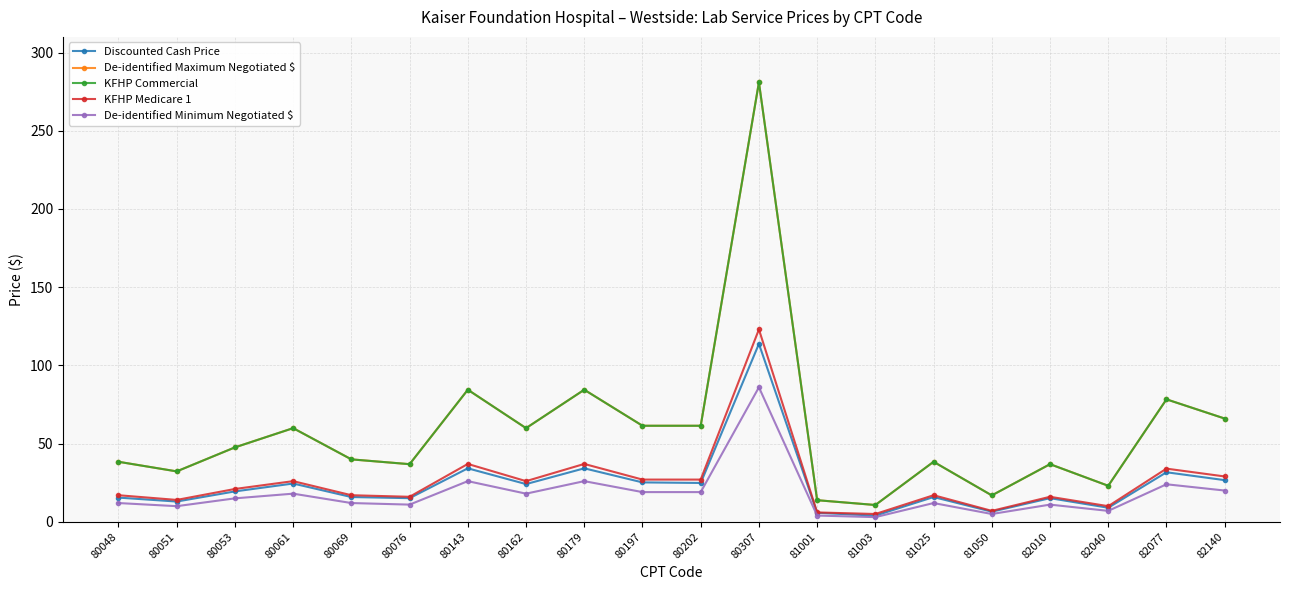

Does the chart have visible grid lines?

Yes